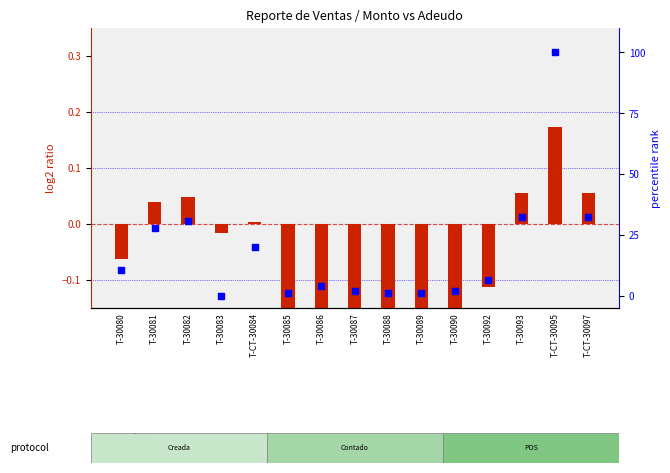

Which series has the largest Y range (max minus min)?

percentile rank within the sample